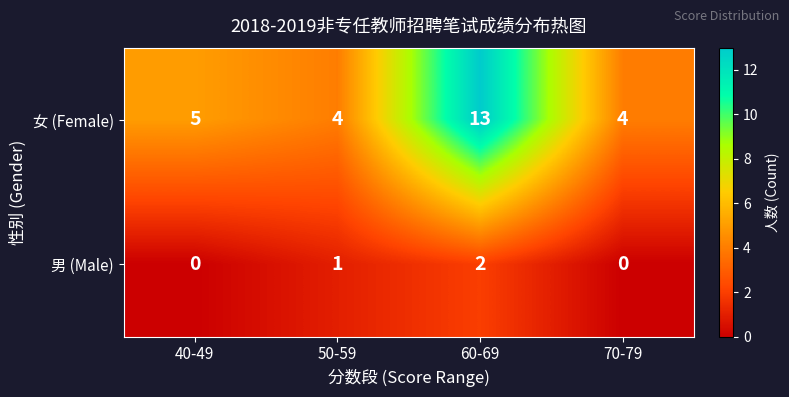

Read the 女 (Female) value at 70-79.

4